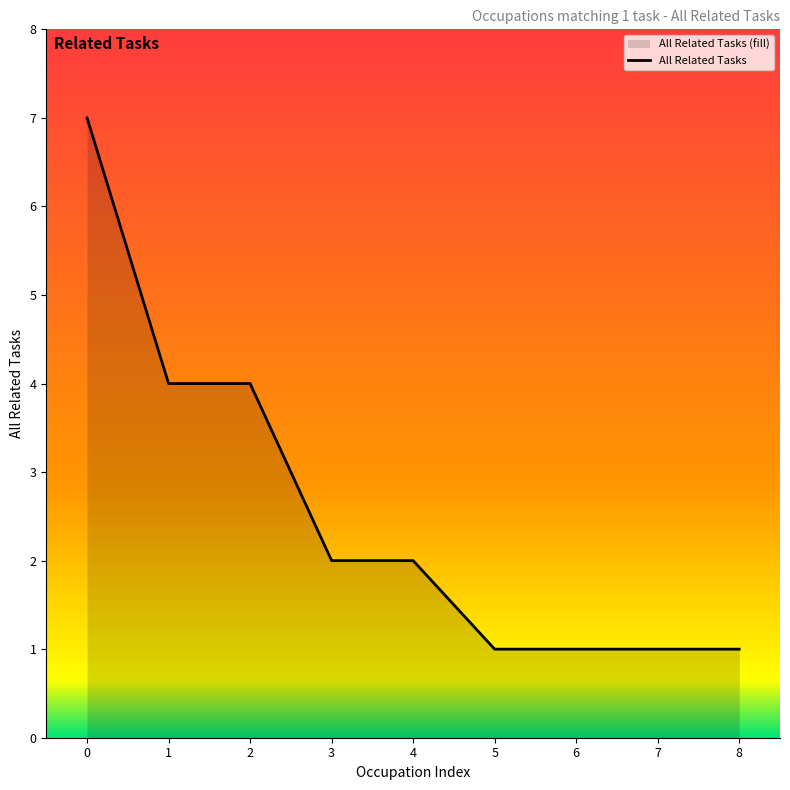

What is the change in value from 0 to 3?

-5